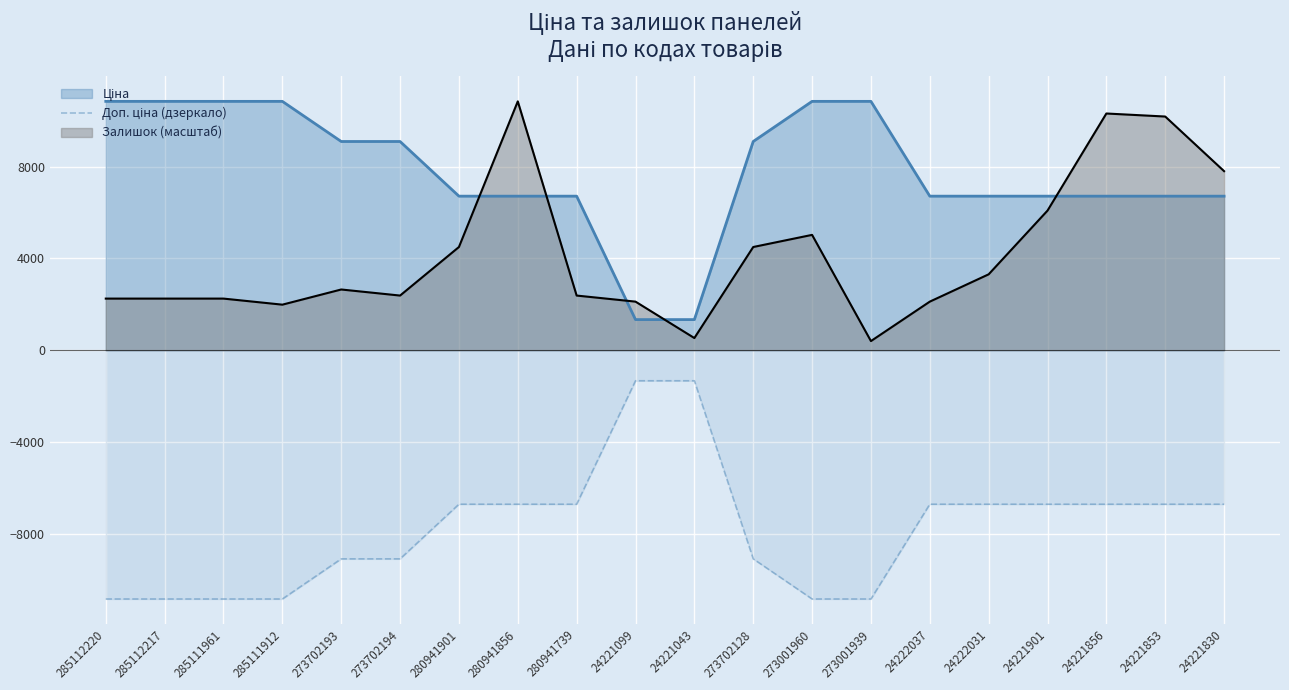

Is it true that the value at 273702194 is -9092.0?

True